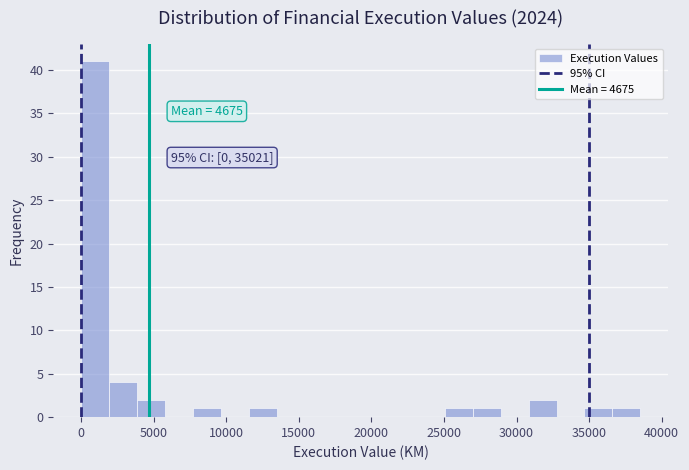

Read against the x-axis, roughly where is the centre of the tallest bar?

1000